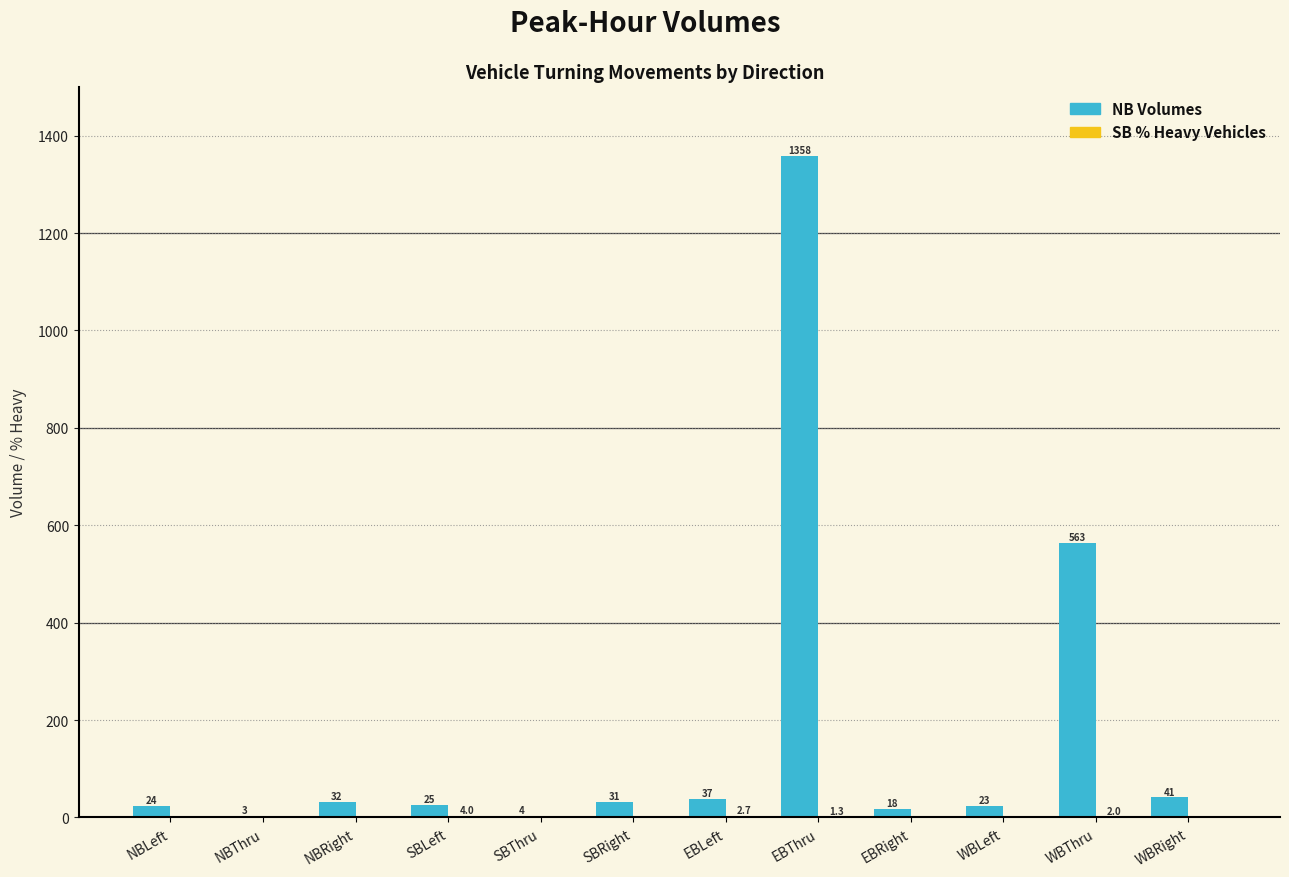

What is the total value across all series at WBLeft?

23.0